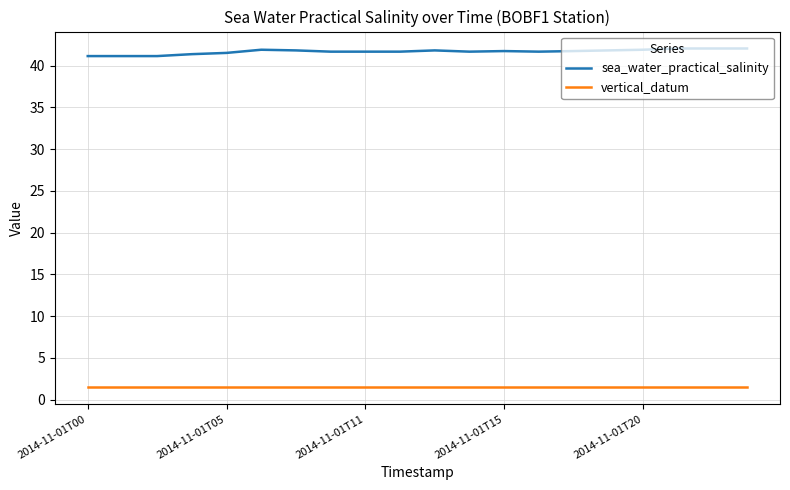

What are all the series names shown in the legend?

sea_water_practical_salinity, vertical_datum